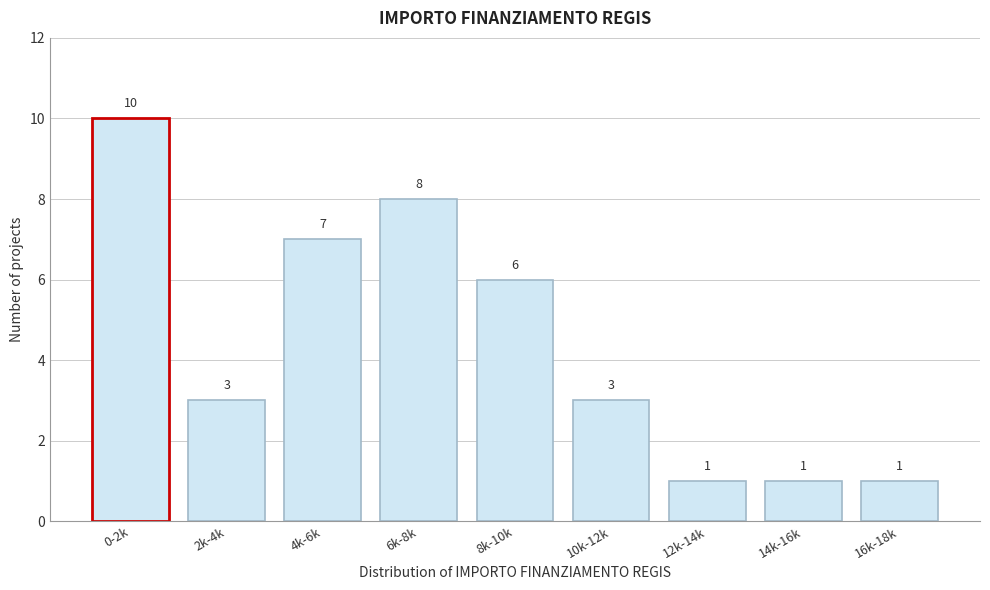

Reading left to right, transcribe all the data shown in this chart.

0-2k=10	2k-4k=3	4k-6k=7	6k-8k=8	8k-10k=6	10k-12k=3	12k-14k=1	14k-16k=1	16k-18k=1